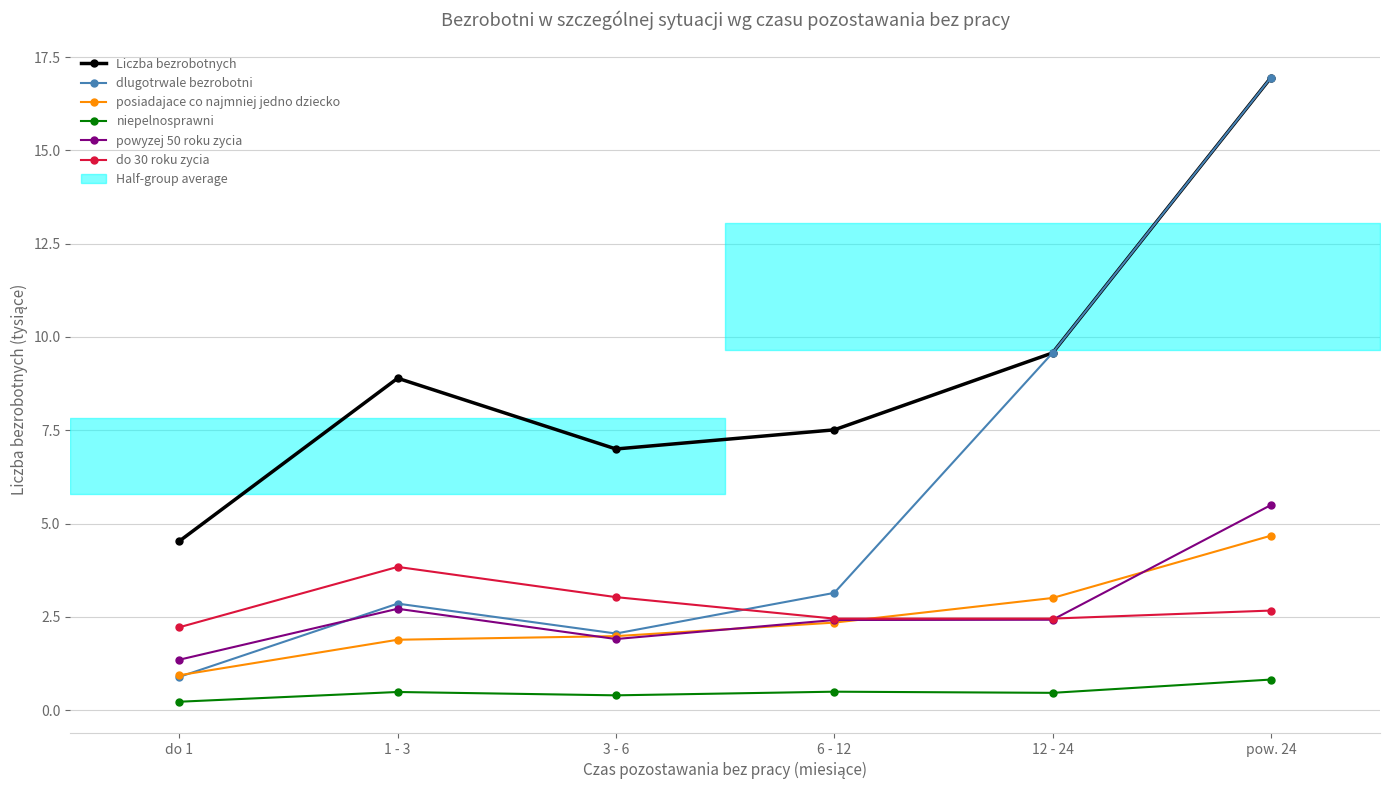

Does the chart have visible grid lines?

Yes